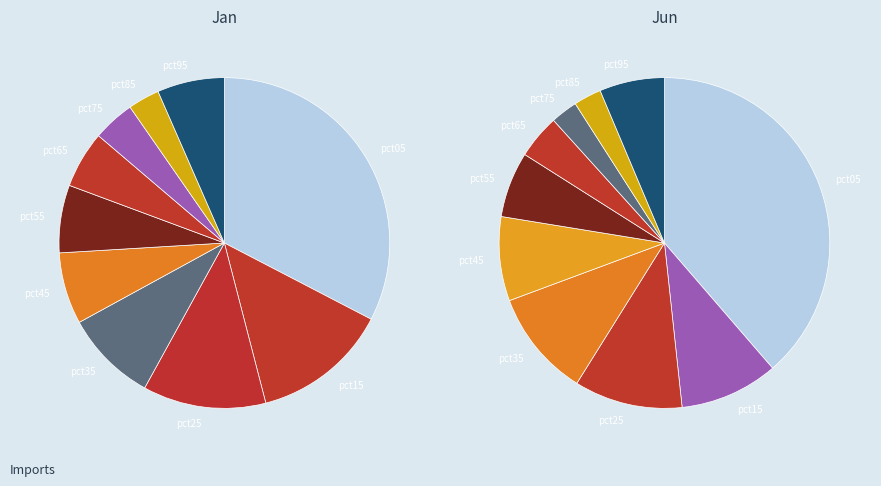

Is the sum of pct15 and pct05 greater than half?

No